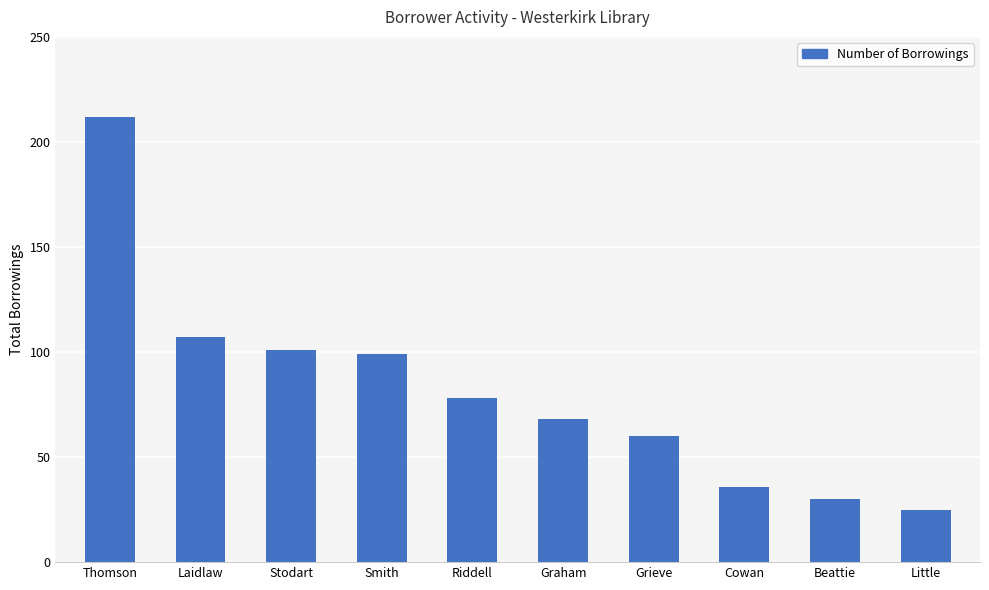

Where does the data first go above 78?

Thomson